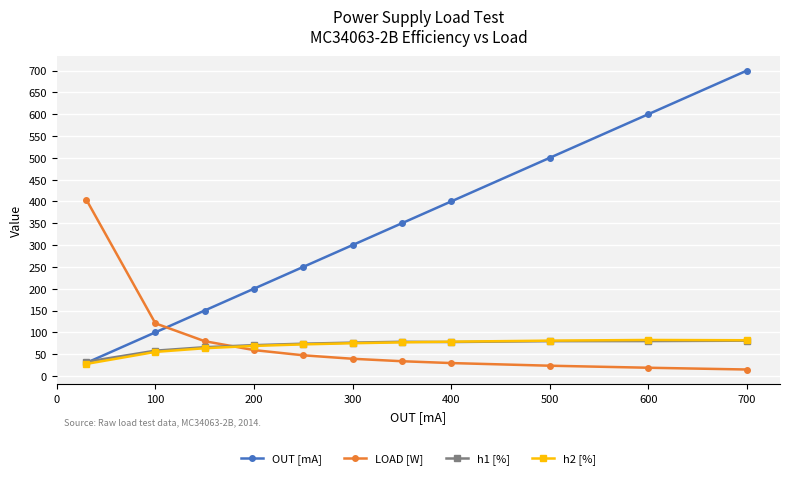

Which series has the largest range (max minus min)?

OUT [mA]